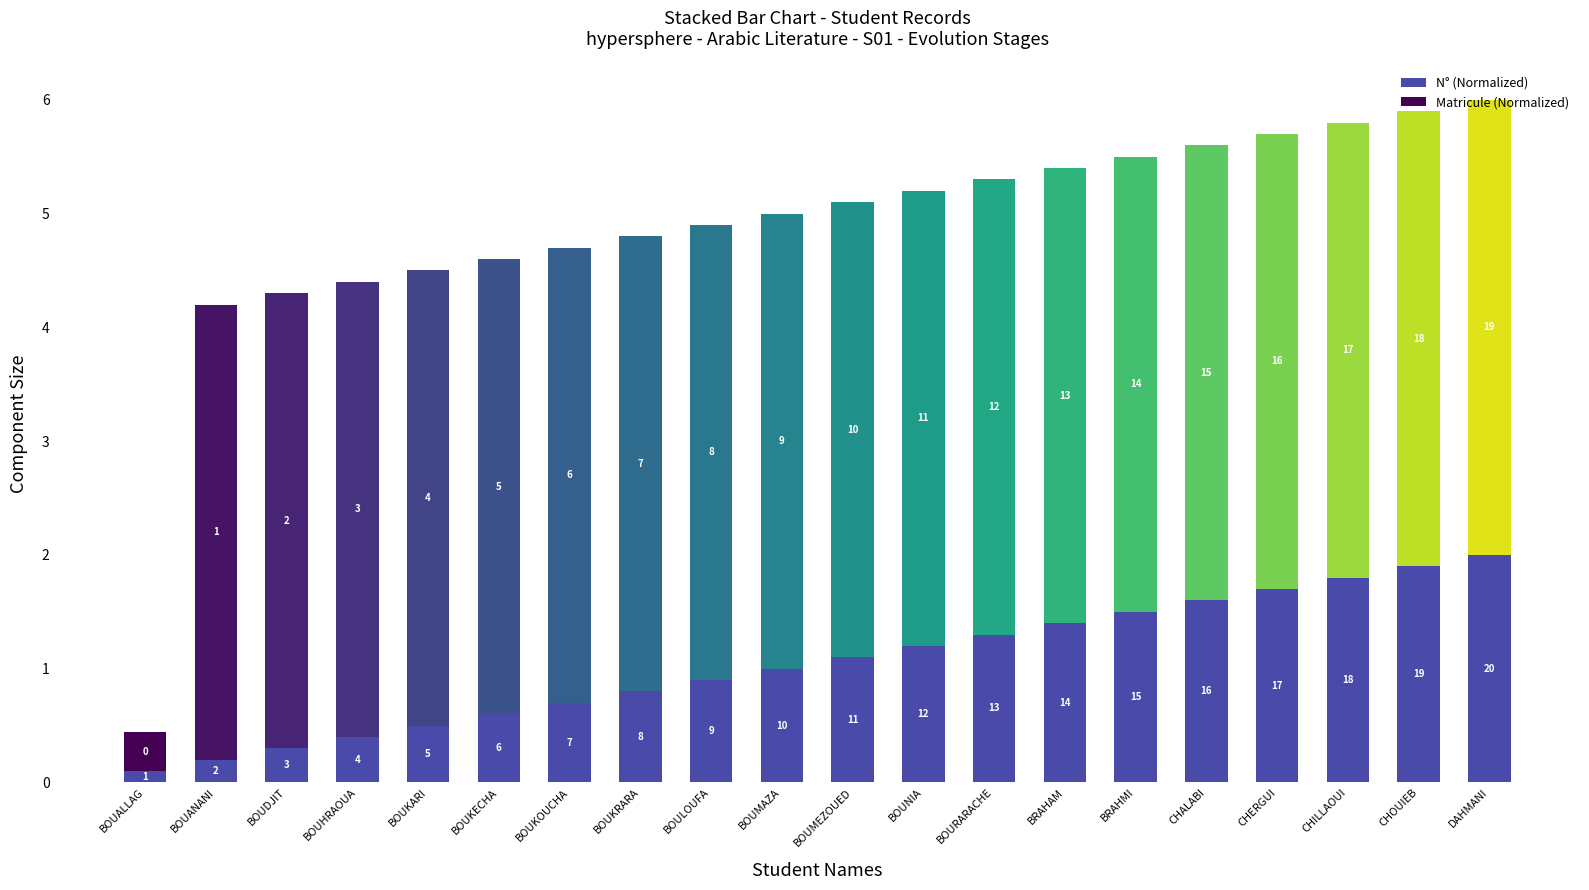

What are all the series names shown in the legend?

N° (Normalized), Matricule (Normalized)